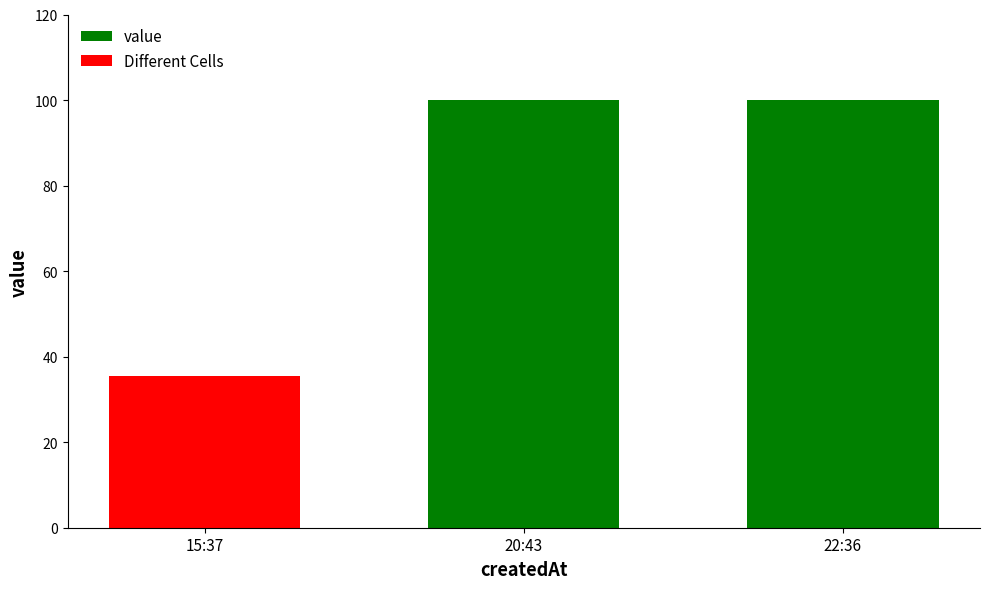

What is the value of the 3rd bar from the left?

100.0